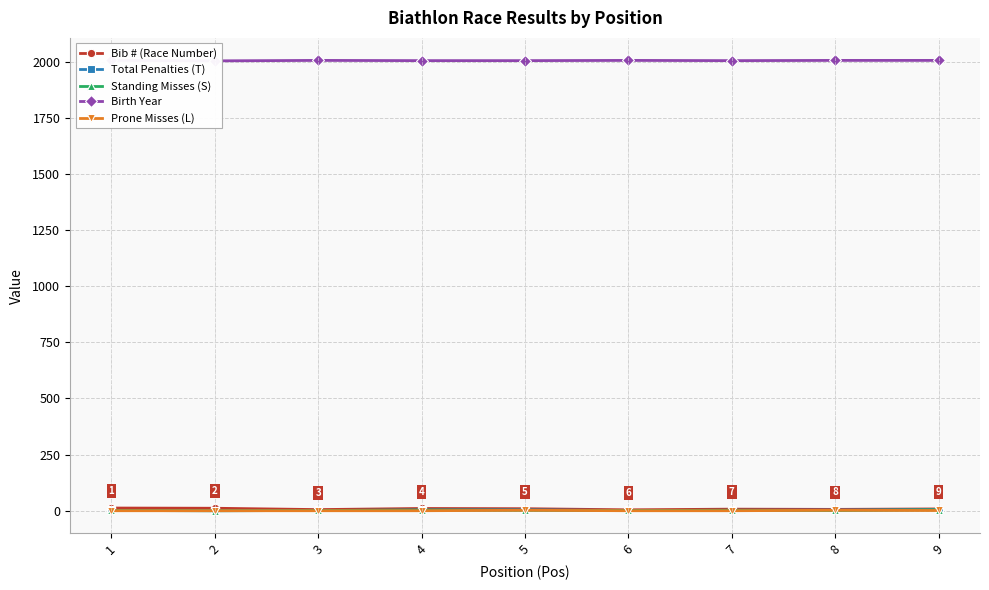

Which category has the highest value across all series?

1